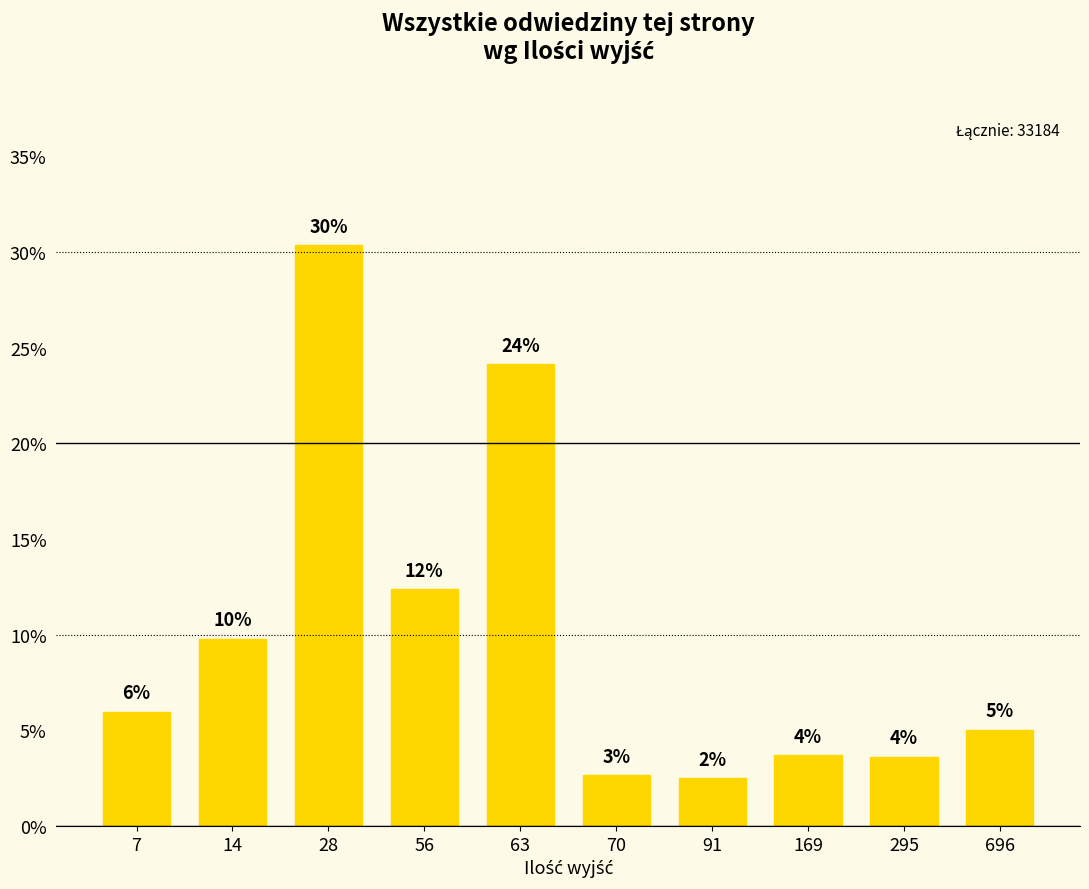

Does the chart contain any negative values?

No